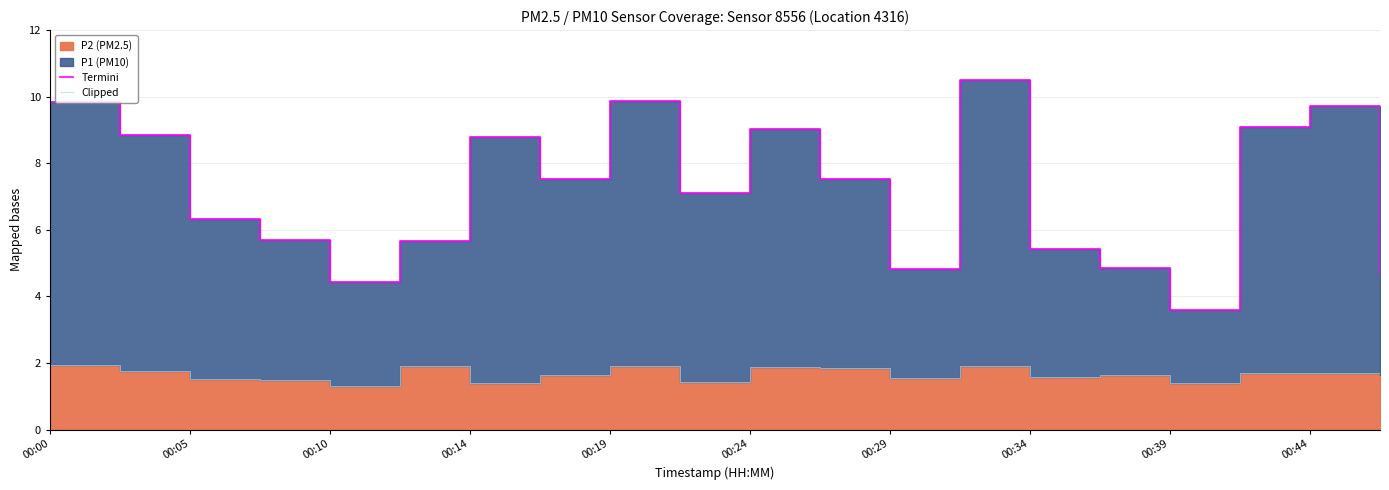

At which category is the sum across all series the highest?

13